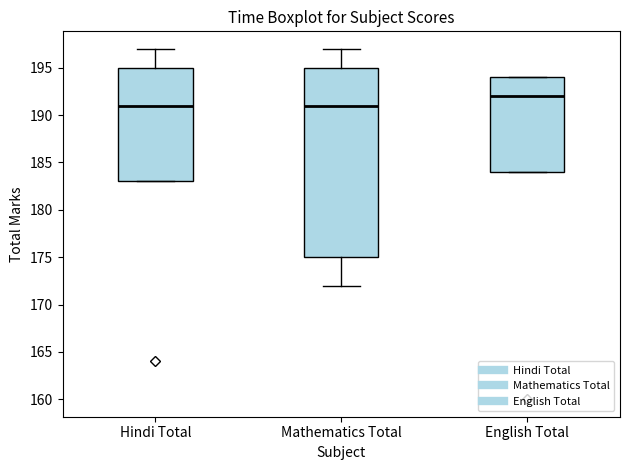

Where does the lower whisker of the box for Mathematics Total end on the y-axis? The values are not printed on the chart, so give them approximately, as read against the axis.

172